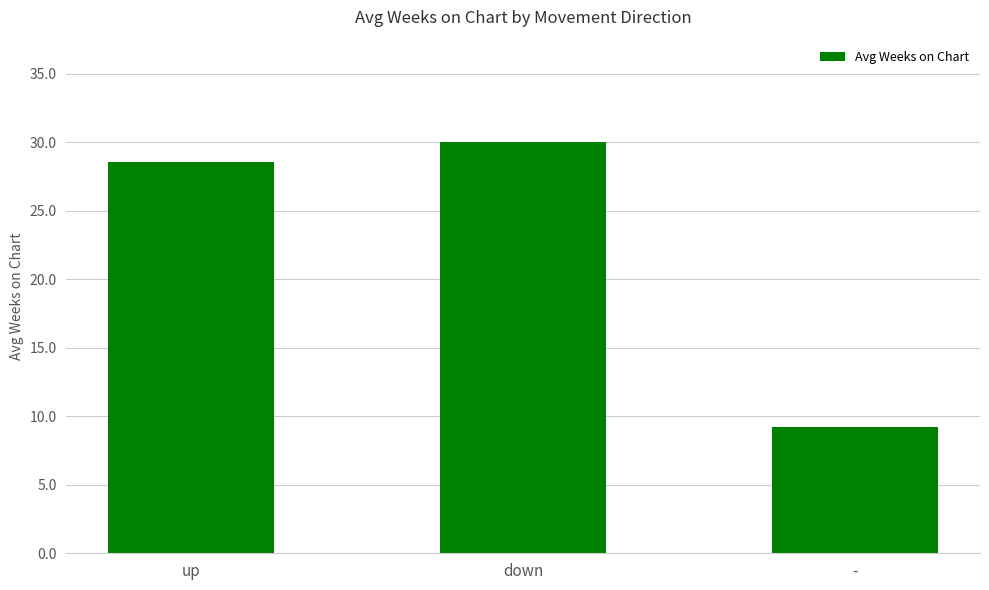

The value at - is 14.9. True or false?

False